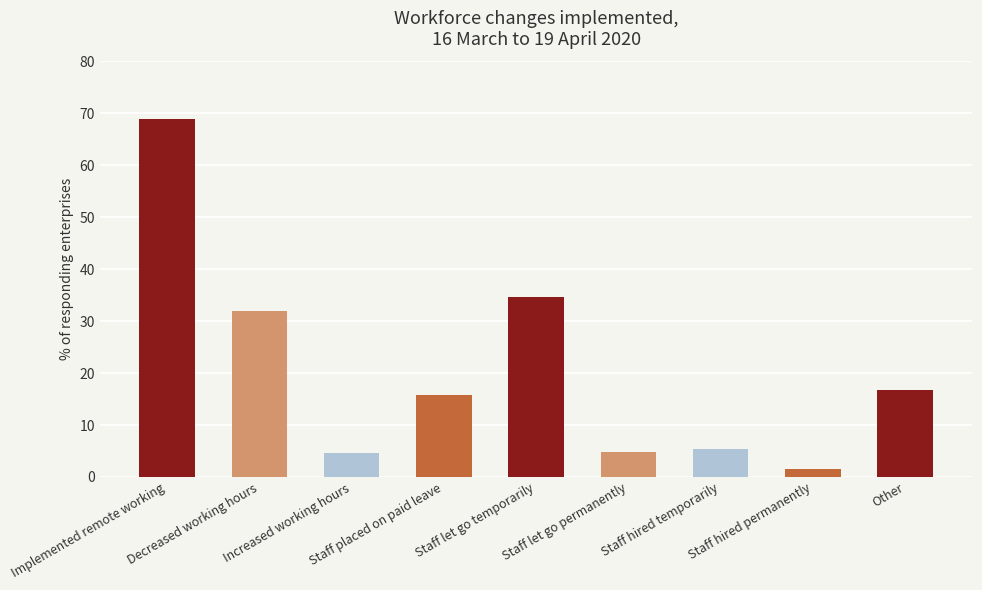

What is the average value?

20.5